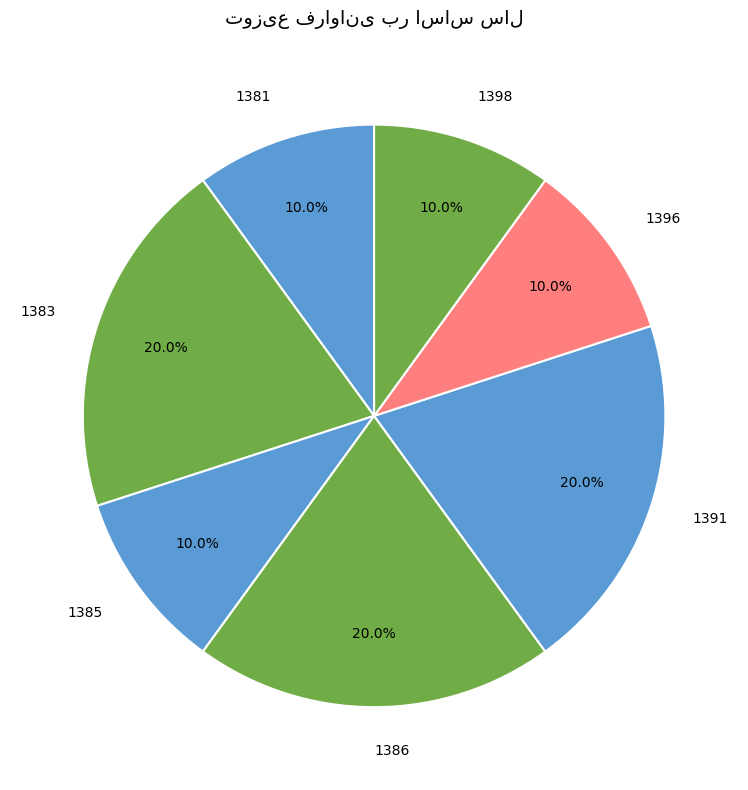

What percentage is the 1386 slice, to the nearest percent?

20%